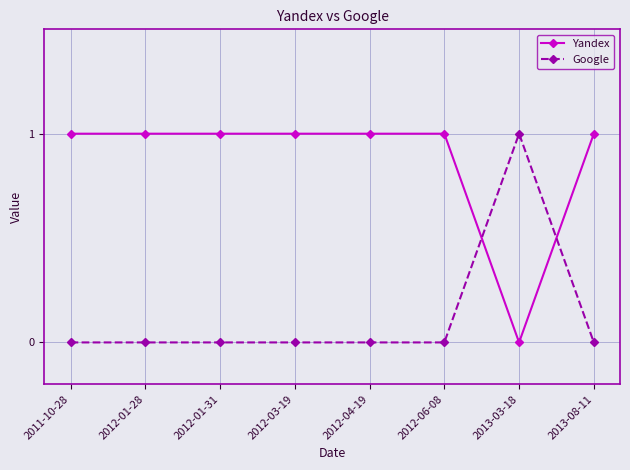

Is the value of Yandex at 2011-10-28 greater than the value of Google at 2012-04-19?

Yes